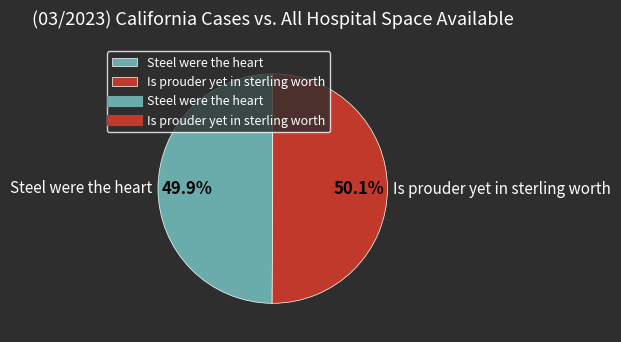

To the nearest percent, what portion does Is prouder yet in sterling worth represent?

50%